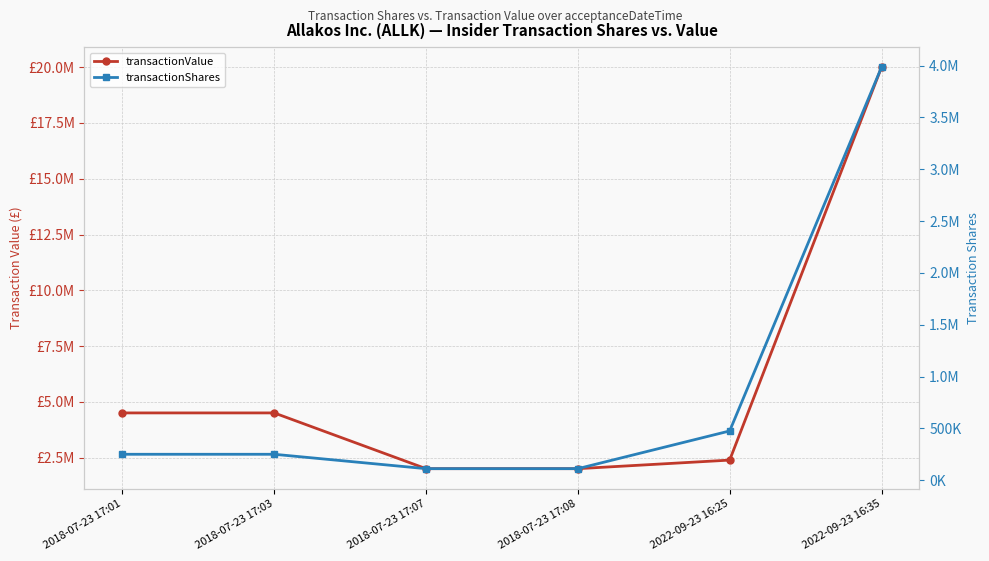

Which category has the lowest value across all series?

2018-07-23 17:07